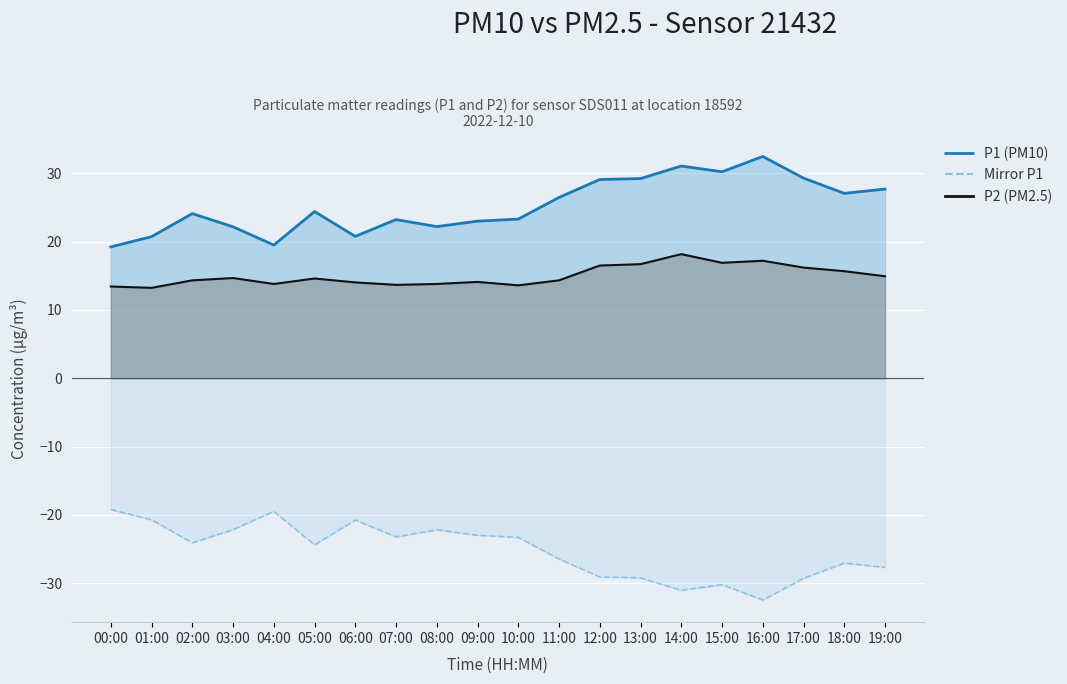

Reading right to left, extract all data points from this chart.

P1 line: 19:00=27.7	18:00=27.1	17:00=29.3	16:00=32.5	15:00=30.2	14:00=31.1	13:00=29.2	12:00=29.1	11:00=26.5	10:00=23.3	09:00=23.0	08:00=22.2	07:00=23.2	06:00=20.8	05:00=24.4	04:00=19.5	03:00=22.2	02:00=24.1	01:00=20.7	00:00=19.2
P2 line: 19:00=14.9	18:00=15.7	17:00=16.2	16:00=17.2	15:00=16.9	14:00=18.2	13:00=16.7	12:00=16.5	11:00=14.3	10:00=13.6	09:00=14.1	08:00=13.8	07:00=13.7	06:00=14.0	05:00=14.6	04:00=13.8	03:00=14.7	02:00=14.3	01:00=13.2	00:00=13.4
Mirror P1: 19:00=-27.7	18:00=-27.1	17:00=-29.3	16:00=-32.5	15:00=-30.2	14:00=-31.1	13:00=-29.2	12:00=-29.1	11:00=-26.5	10:00=-23.3	09:00=-23.0	08:00=-22.2	07:00=-23.2	06:00=-20.8	05:00=-24.4	04:00=-19.5	03:00=-22.2	02:00=-24.1	01:00=-20.7	00:00=-19.2